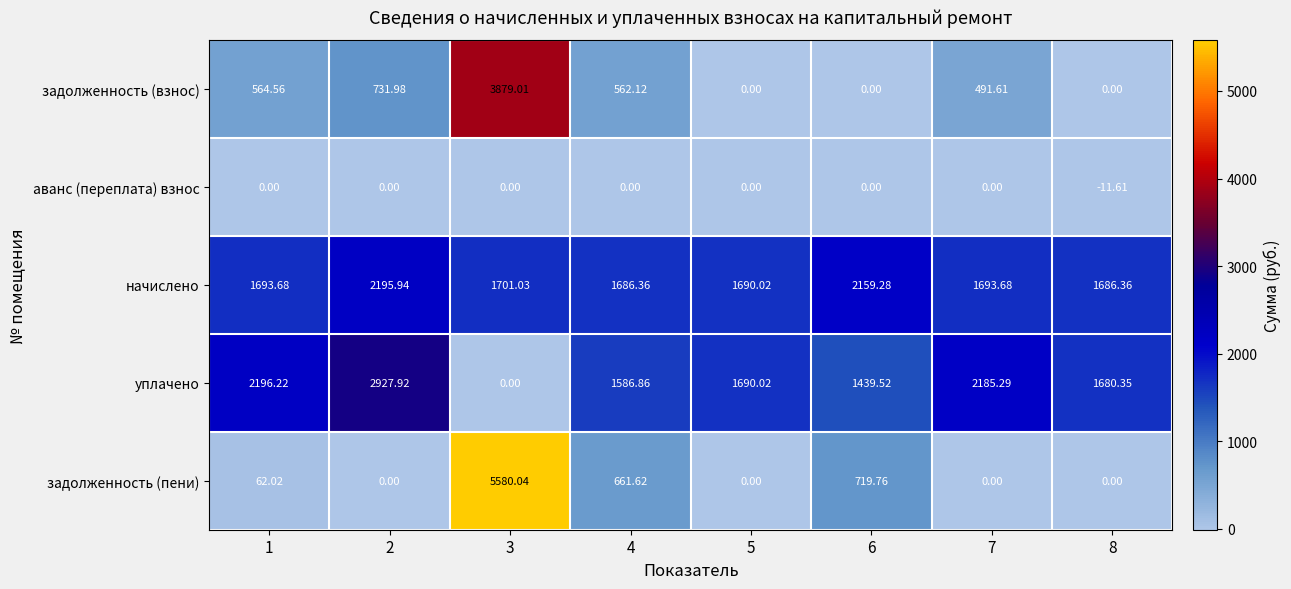

List the series in order of their peak value, highest first.

задолженность (пени), задолженность (взнос), уплачено, начислено, аванс (переплата) взнос